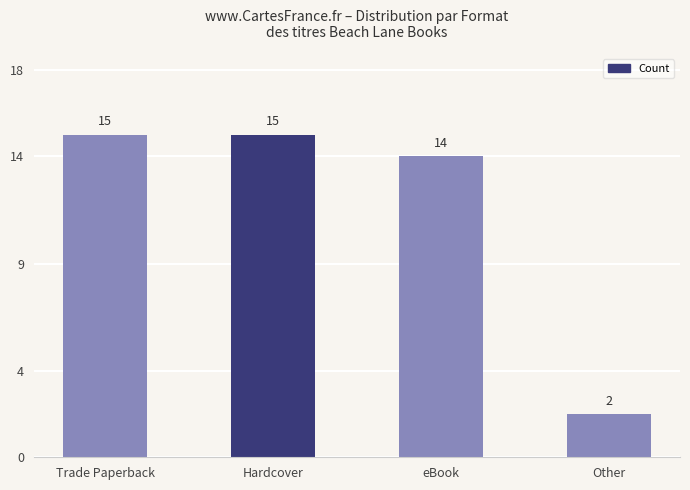

What is the ratio of the value at Other to the value at Trade Paperback?

0.1